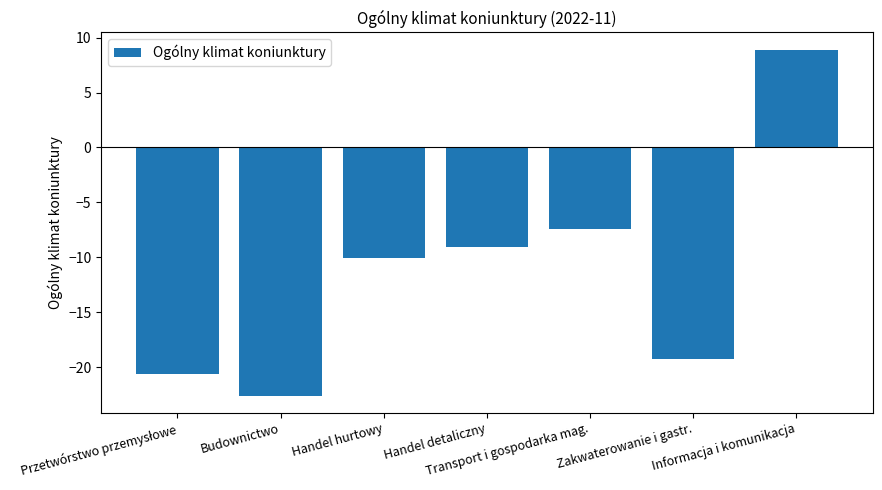

At which label does the data first exceed -10?

Handel detaliczny